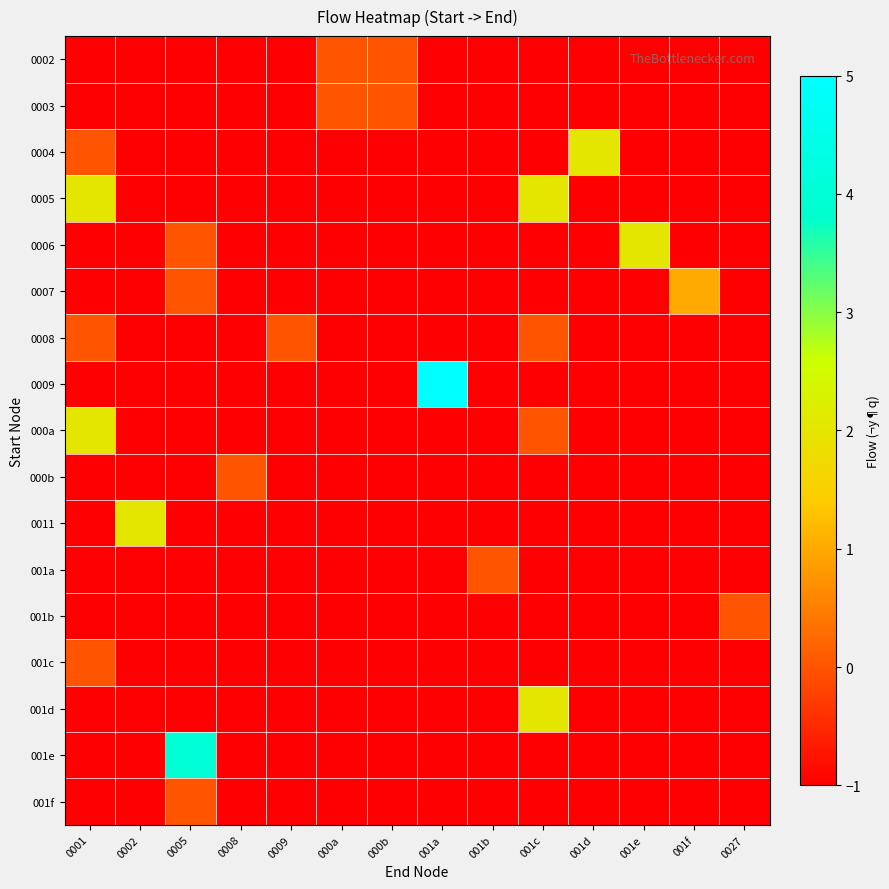

Which has a higher value, 001b or 0008?

001b